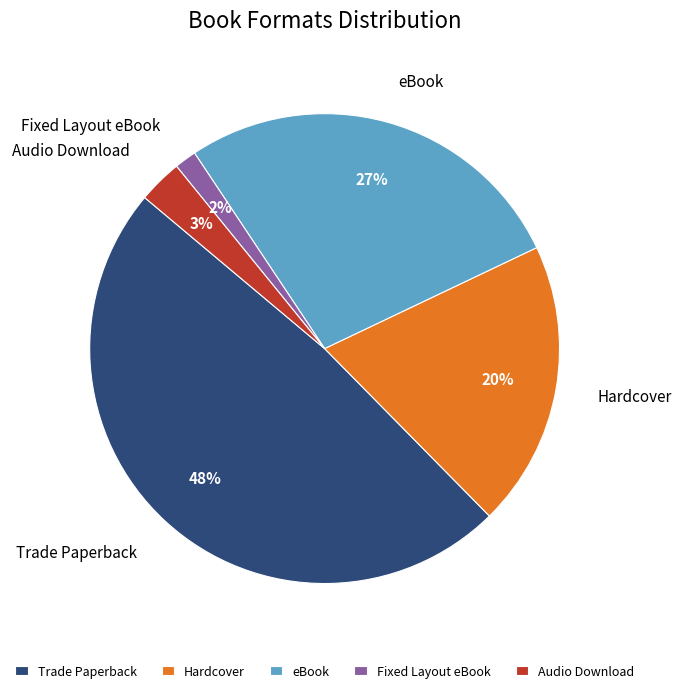

Which slice is the largest?

Trade Paperback